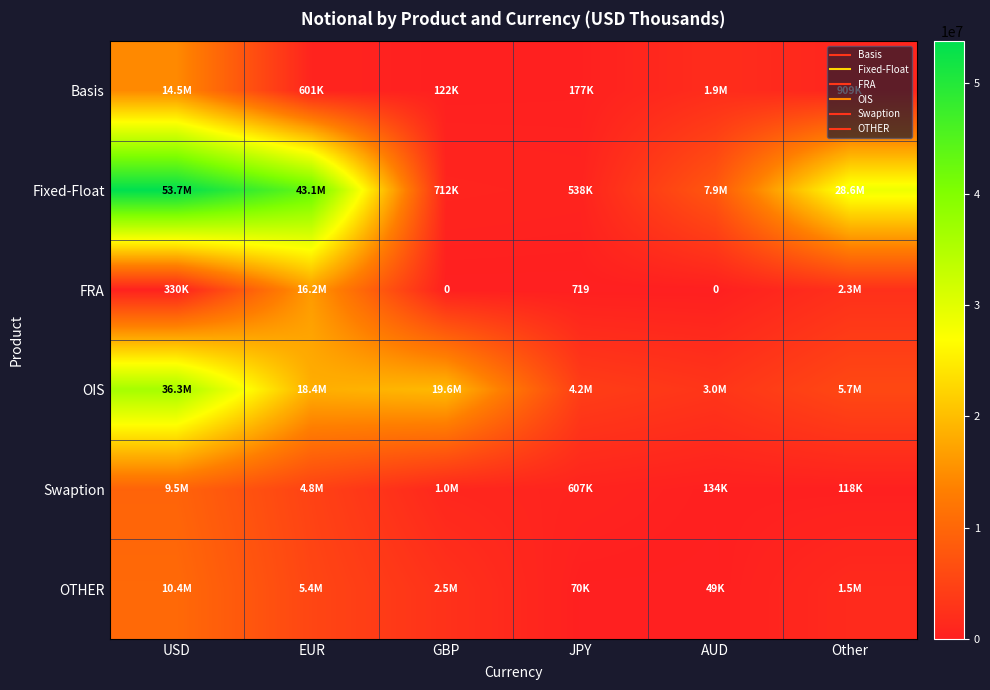

What is the greatest value displayed?

53742083